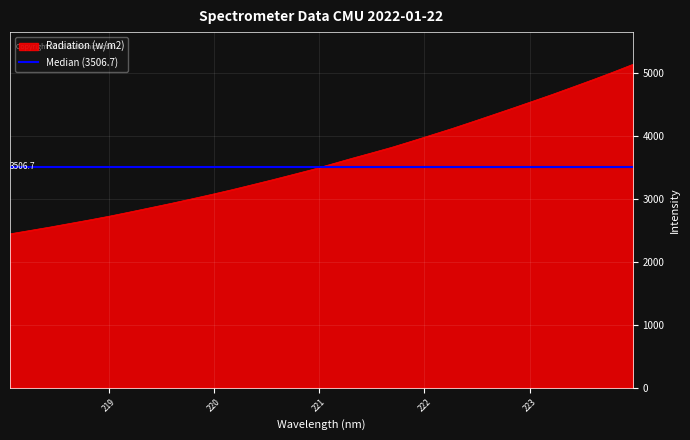

Which category has the highest value across all series?

223.9802